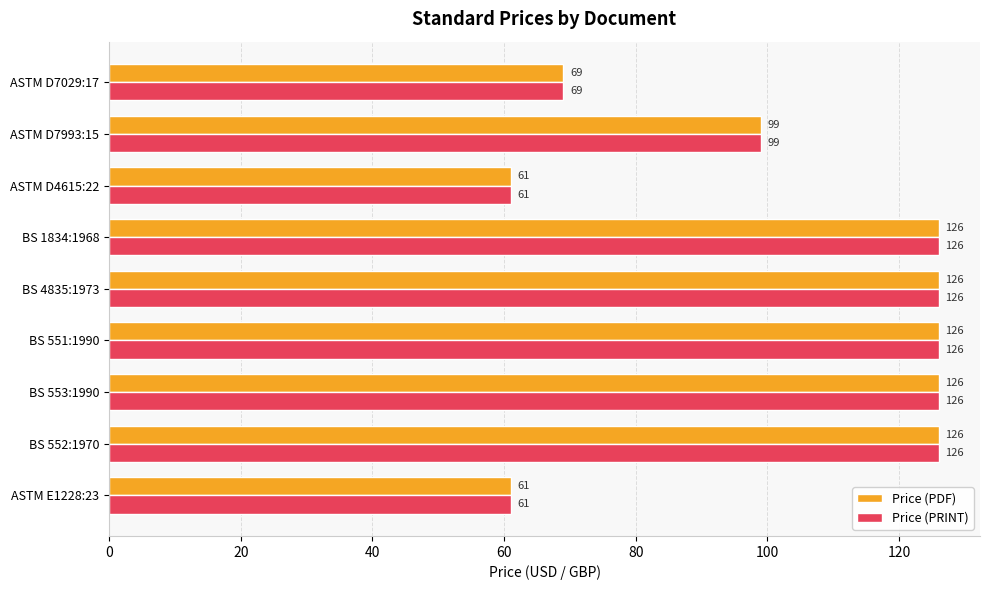

What is the total value across all series at BS 551:1990?

252